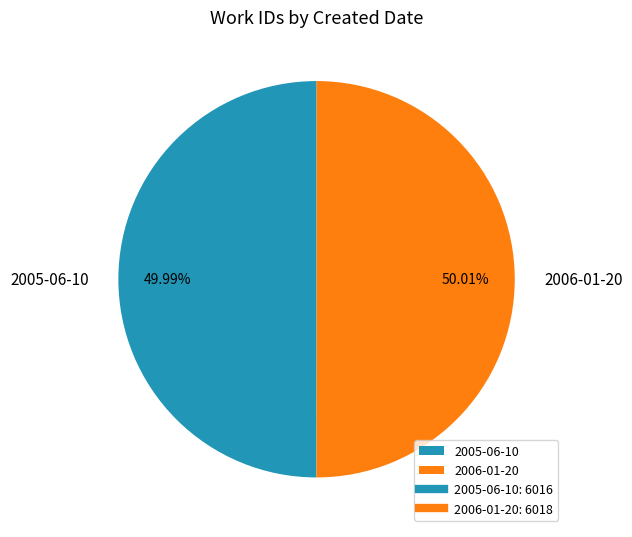

How many slices are in this pie chart?

2